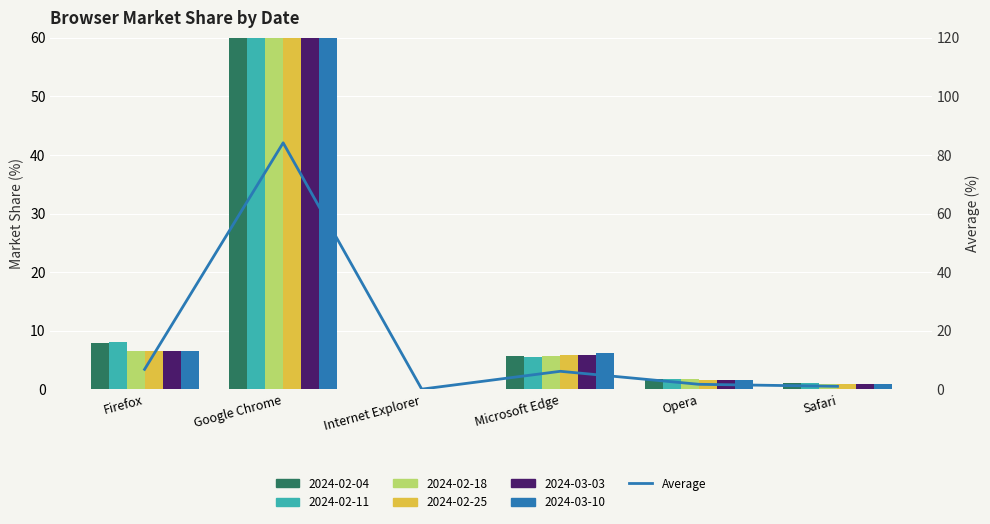

Where does the data first go above 6?

Firefox